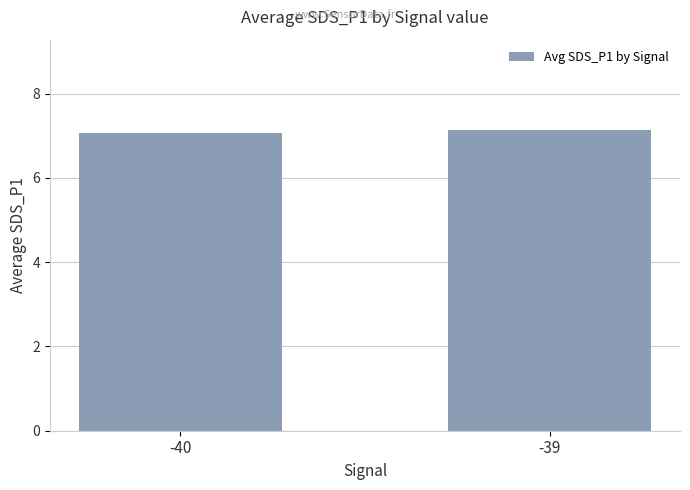

What is the value of the 1st bar from the left?

7.1